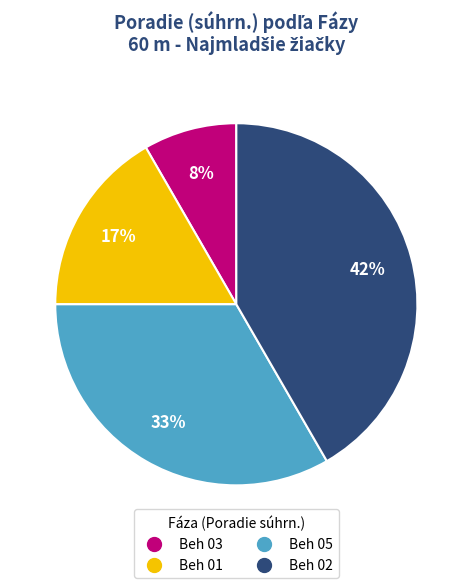

To the nearest percent, what percentage of the pie is Beh 01?

17%